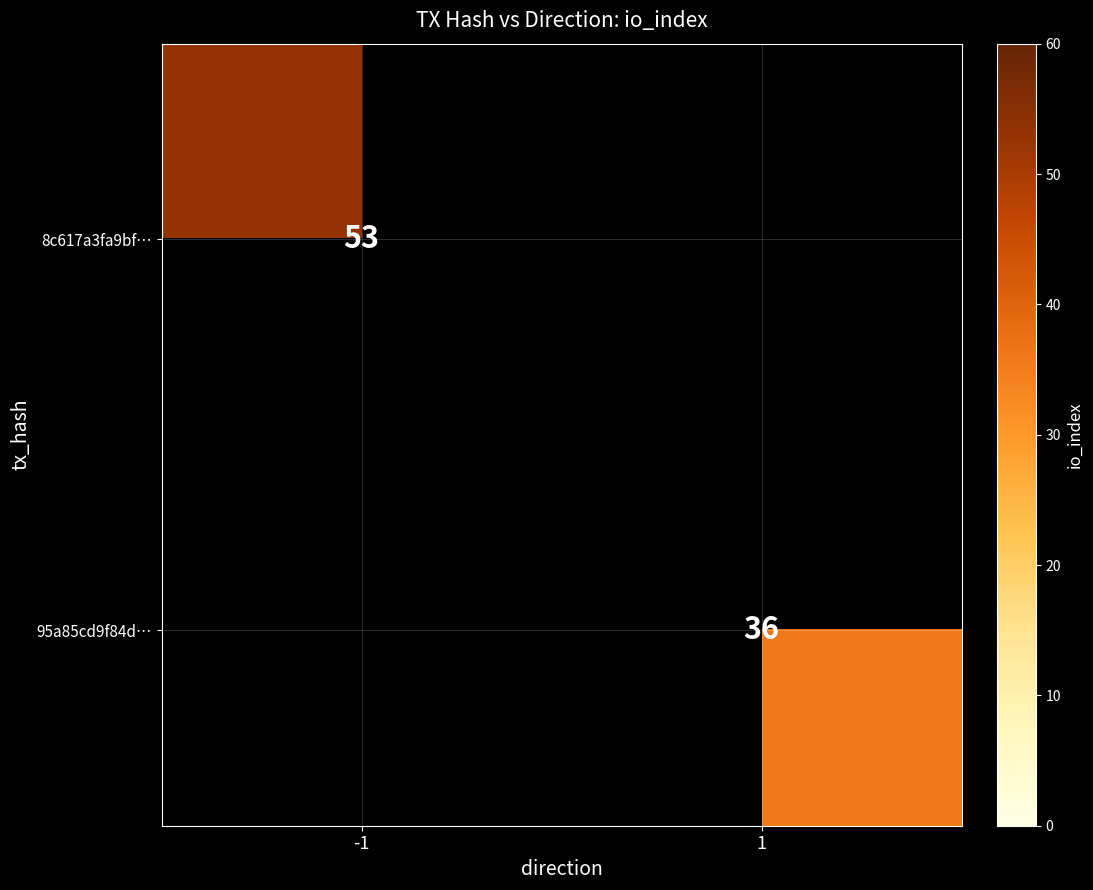

True or false: 8c617a3fa9bf… has a value of 19 at -1.

False